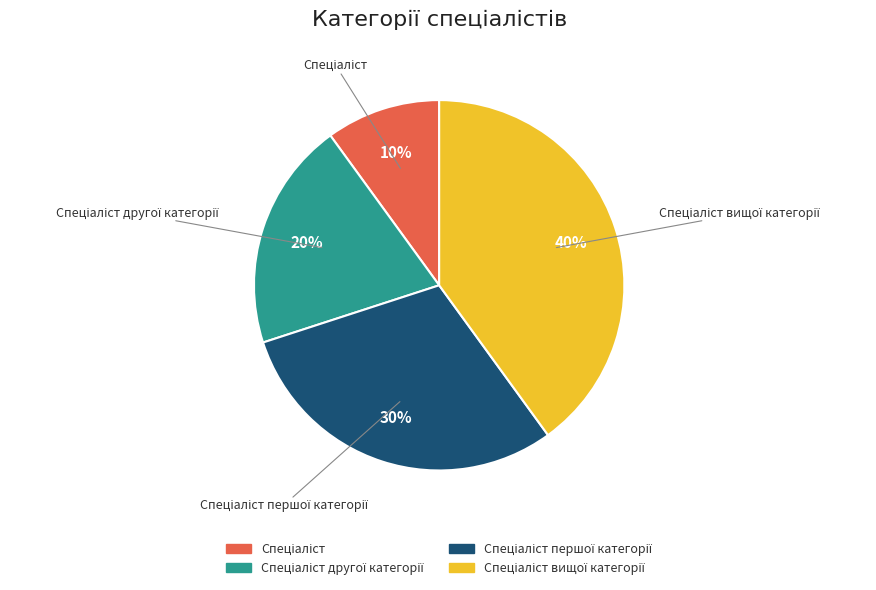

Is there any slice that represents more than half of the pie?

No